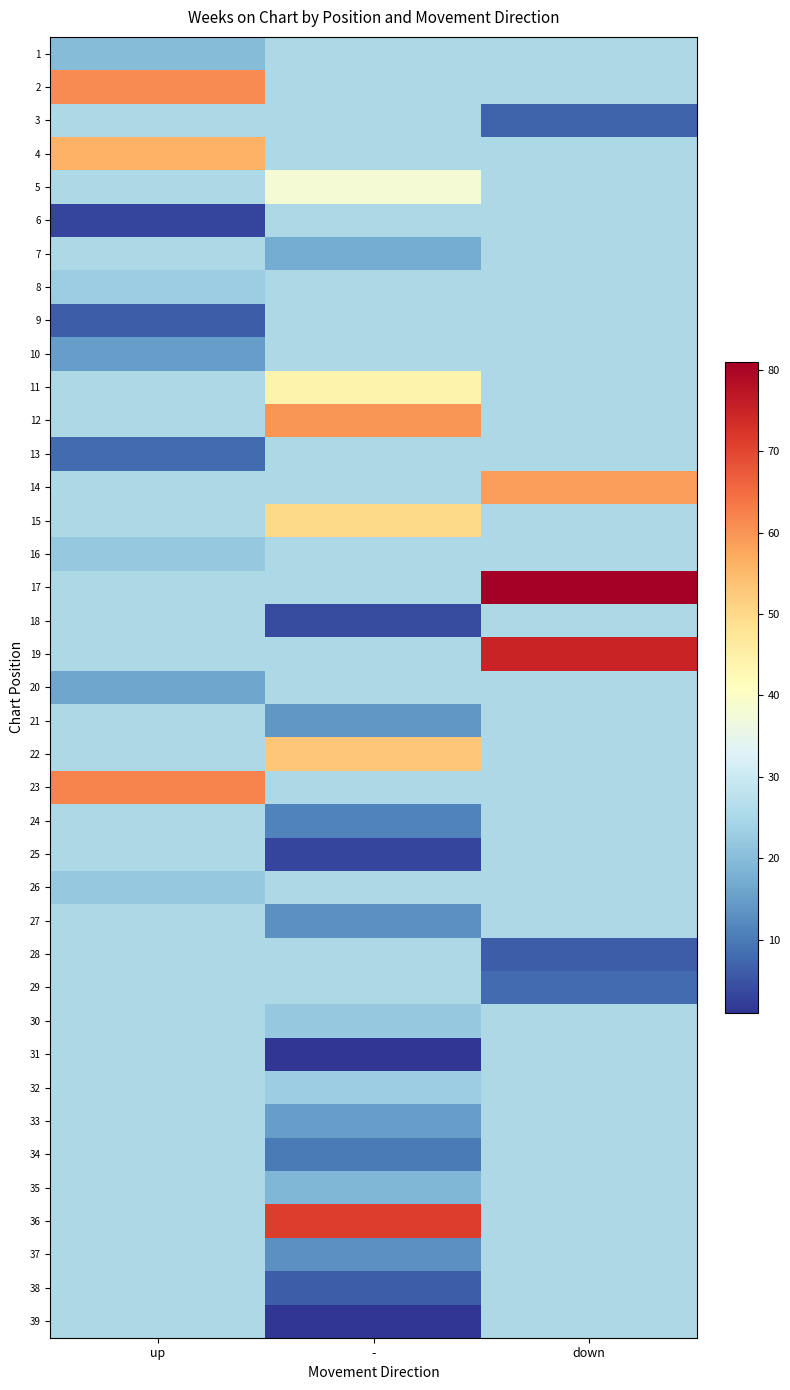

How many data points does each series have?

3